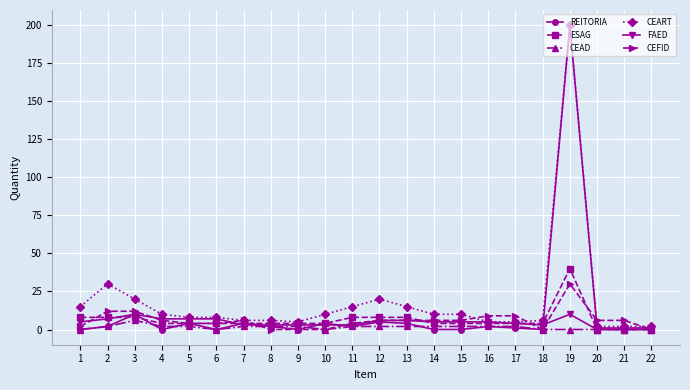

The value of REITORIA at 10 is 4. True or false?

True